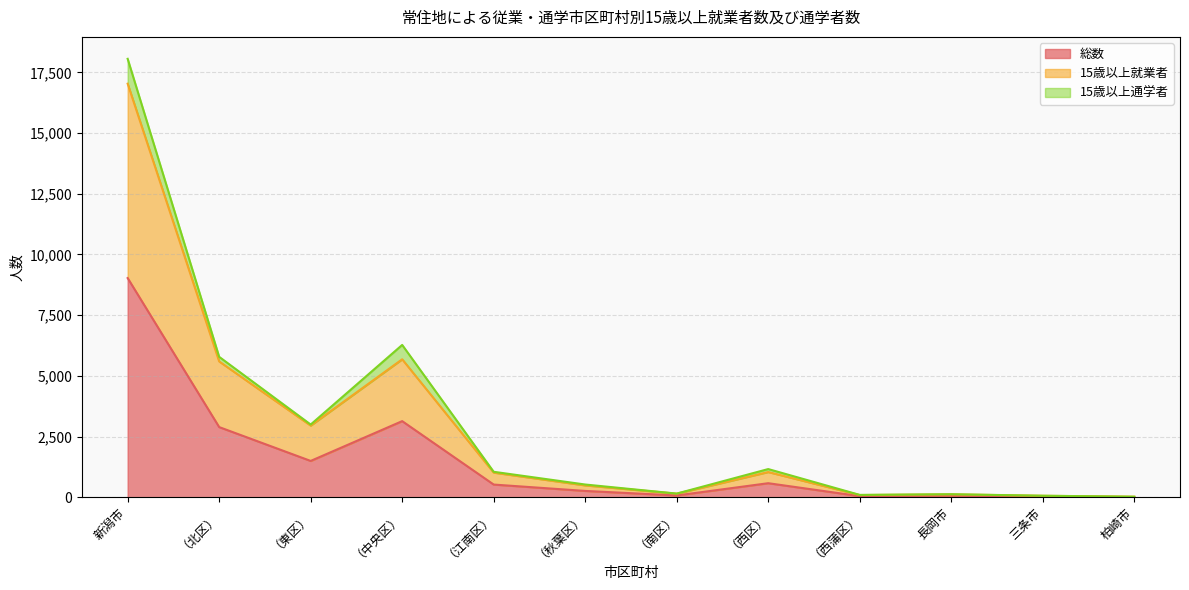

In 総数, how many points are lower than both neighbors (excluding endpoints)?

3